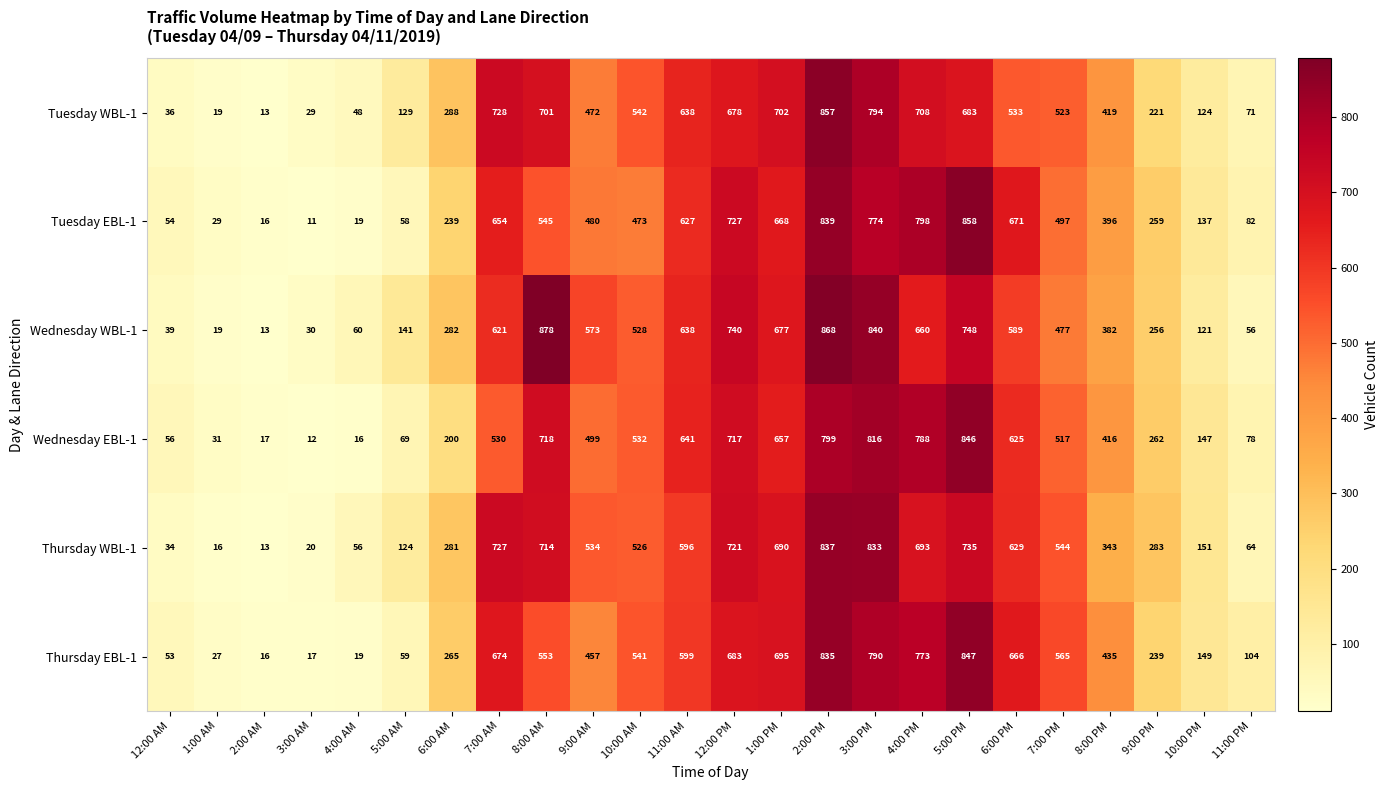

What is the approximate value of Thursday EBL-1 at 12:00 AM, to the nearest 50?

50